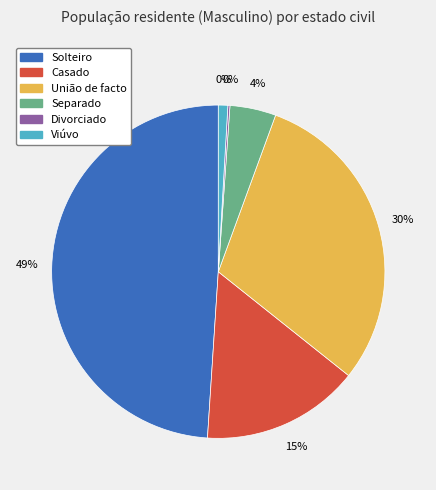

Is it true that Solteiro is 34% of the pie?

False